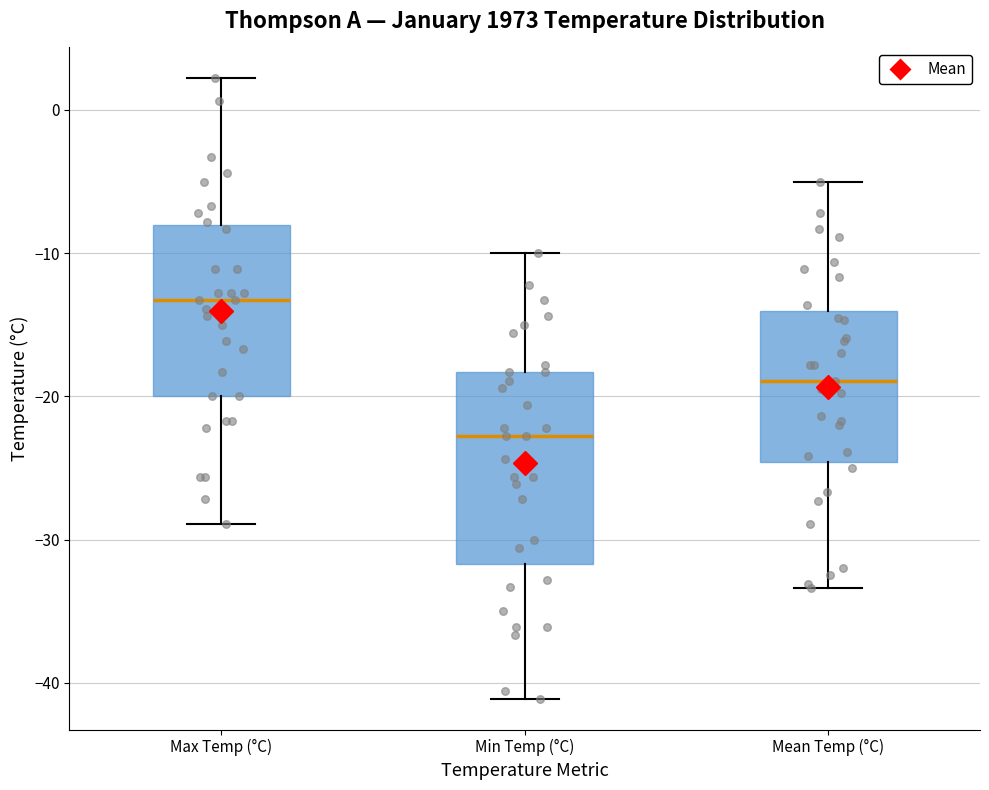

Which box's median line is the lowest?

Min Temp (°C)